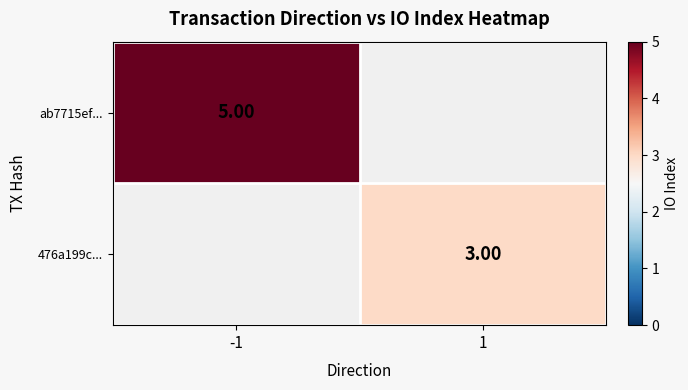

List the series in order of their overall mean, highest first.

ab7715ef..., 476a199c...